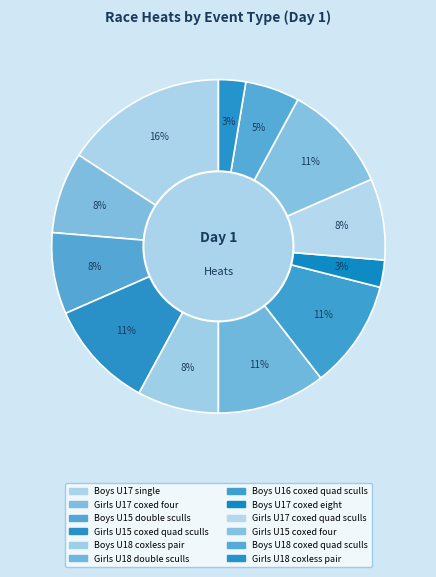

What percentage is the Boys U17 coxed eight slice, to the nearest percent?

3%